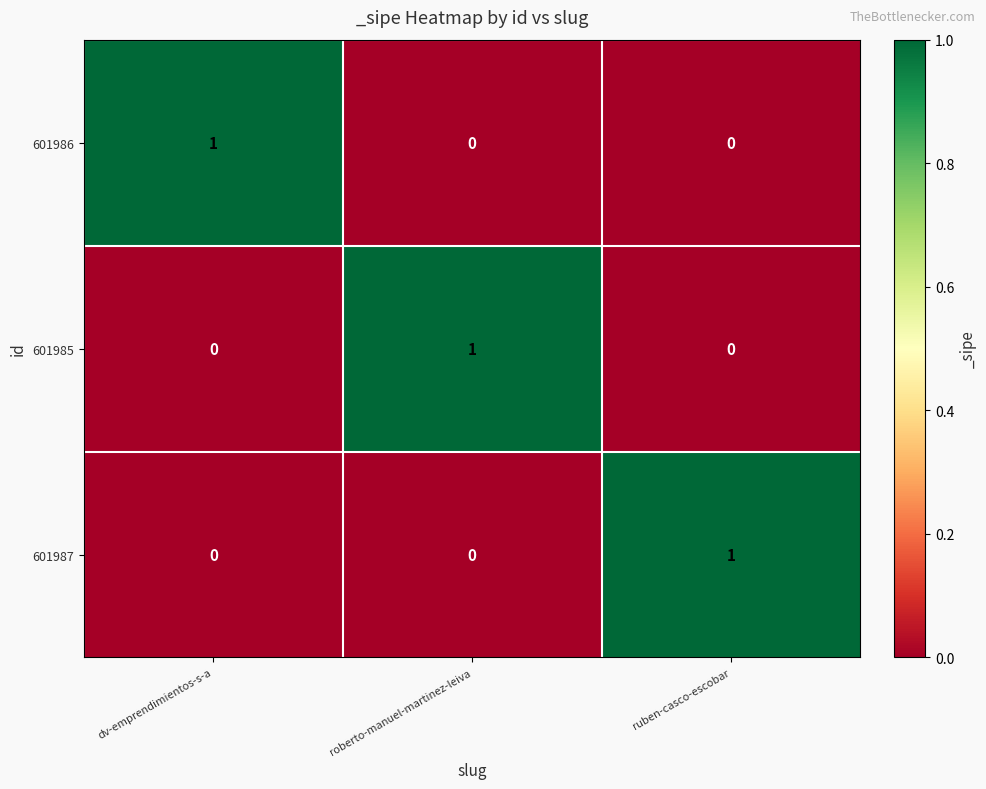

How many 601987 values are between 0 and 1?

3